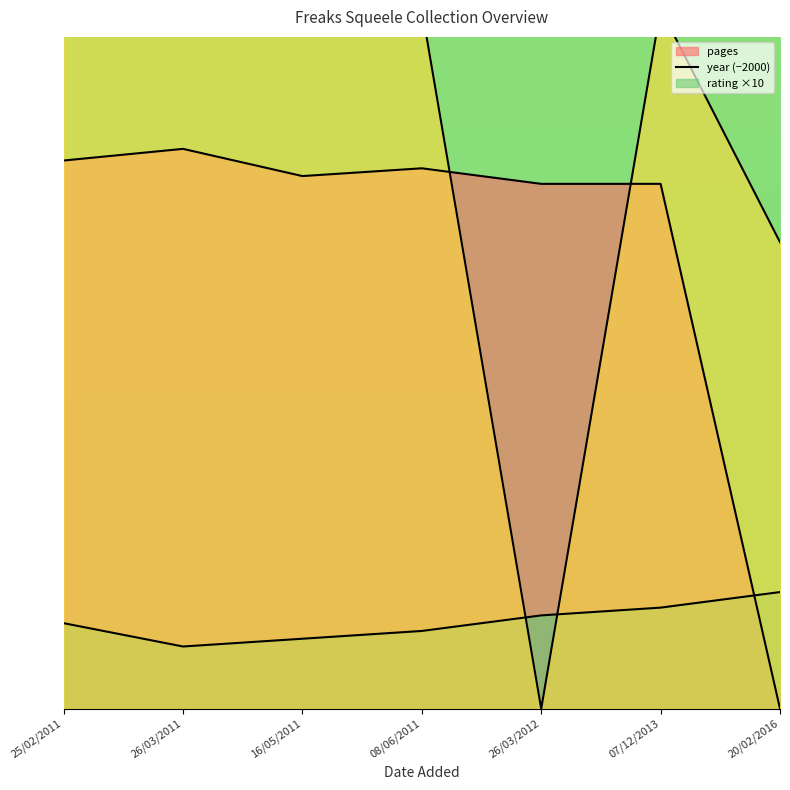

Is the value of pages at 20/02/2016 greater than the value of year at 26/03/2012?

No